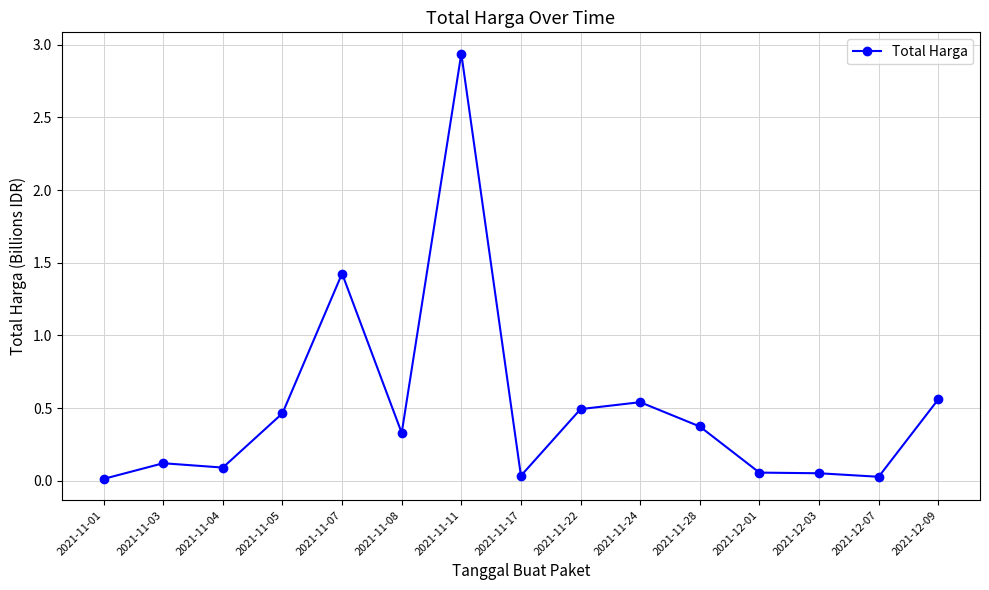

The chart shows a value of 0.0 at 2021-11-17. True or false?

True